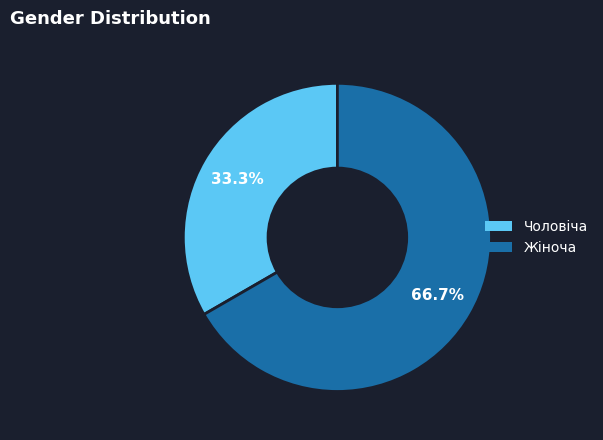

To the nearest percent, what percentage of the pie is Чоловіча?

33%